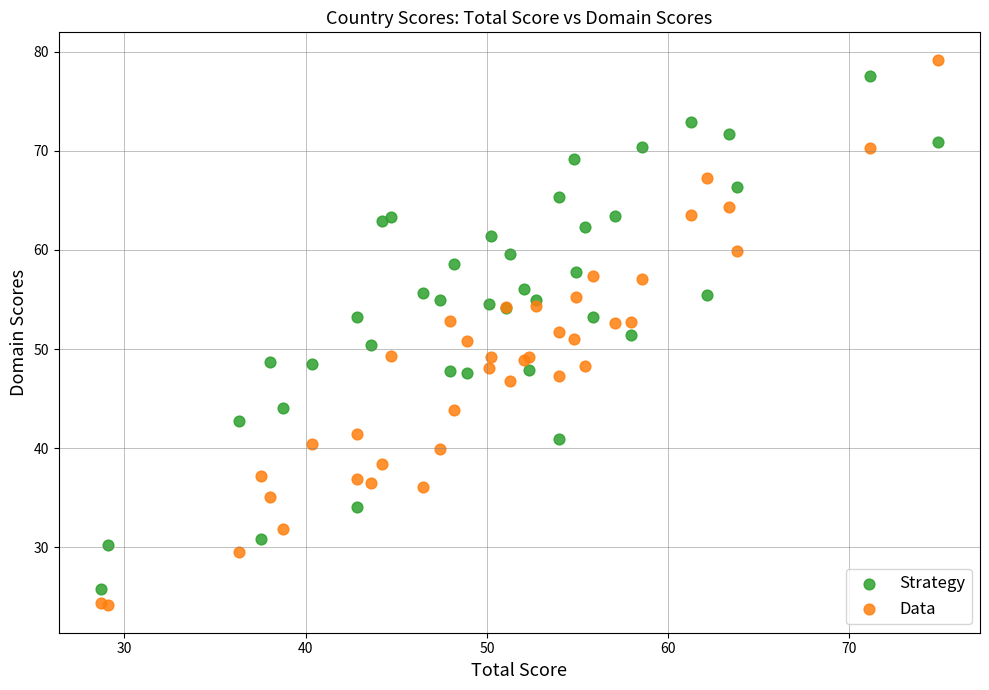

Which series reaches the maximum Y coordinate?

Data